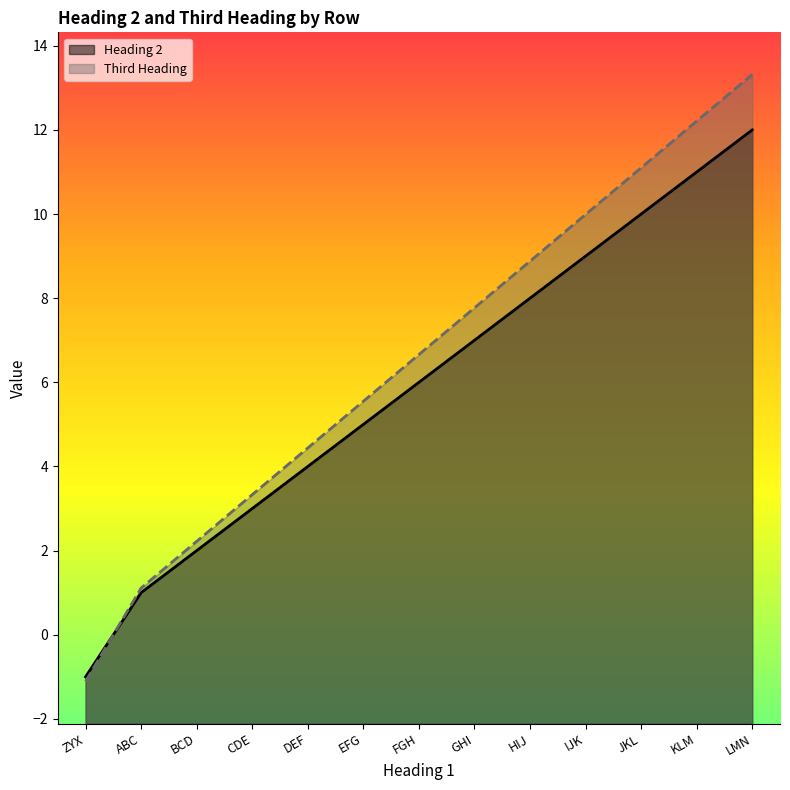

At which label does Heading 2 reach its minimum?

ZYX